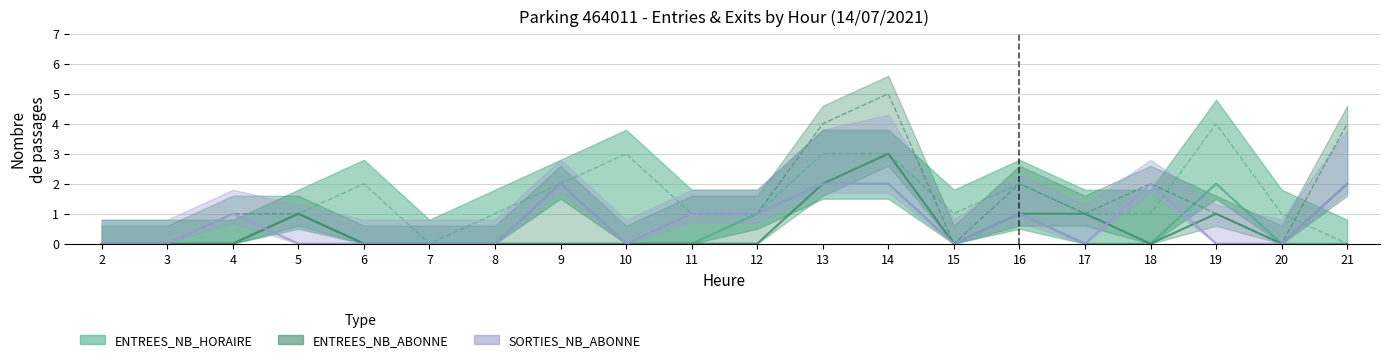

Where is SORTIES_NB_ABONNE nearest to the value 1?

4